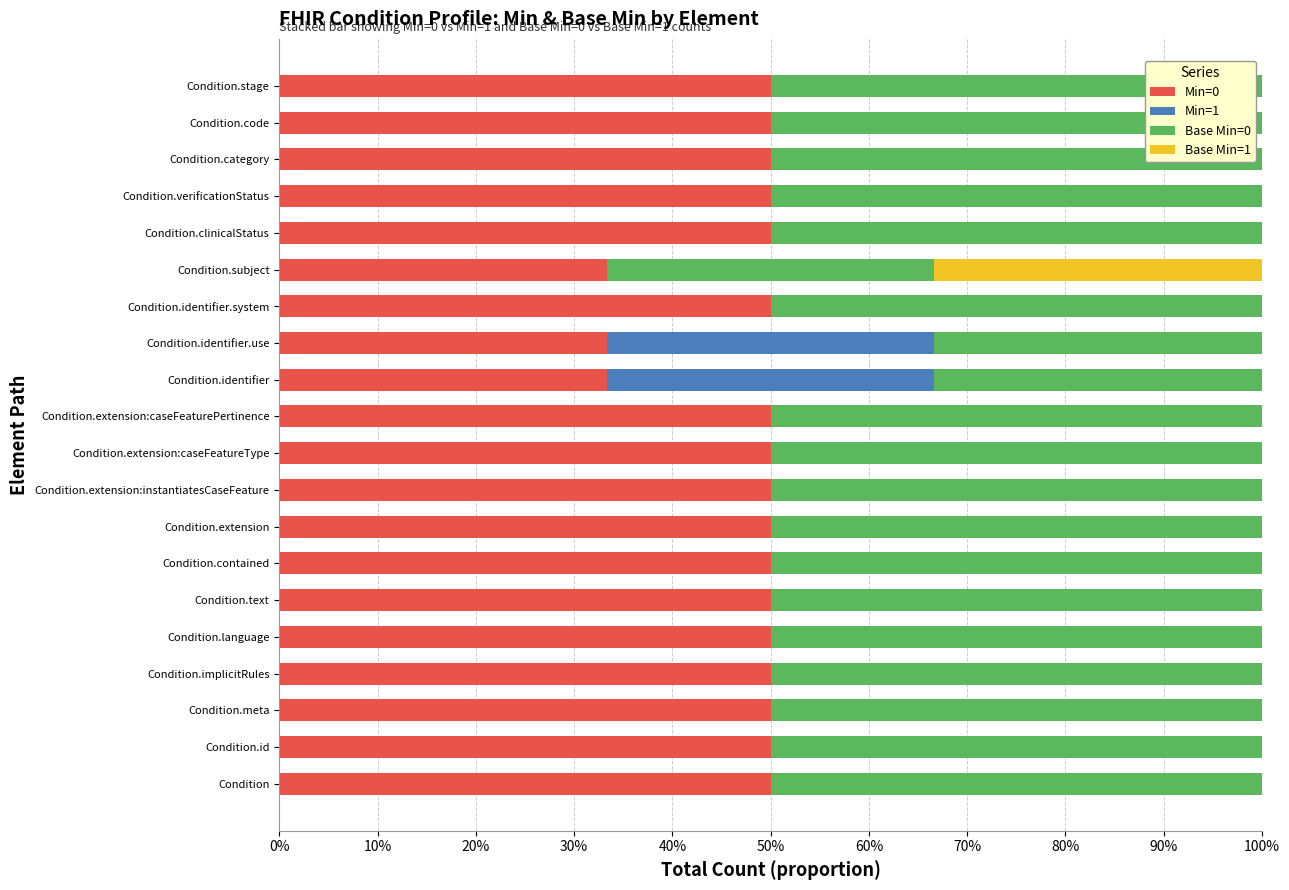

What are all the series names shown in the legend?

Min=0, Min=1, Base Min=0, Base Min=1